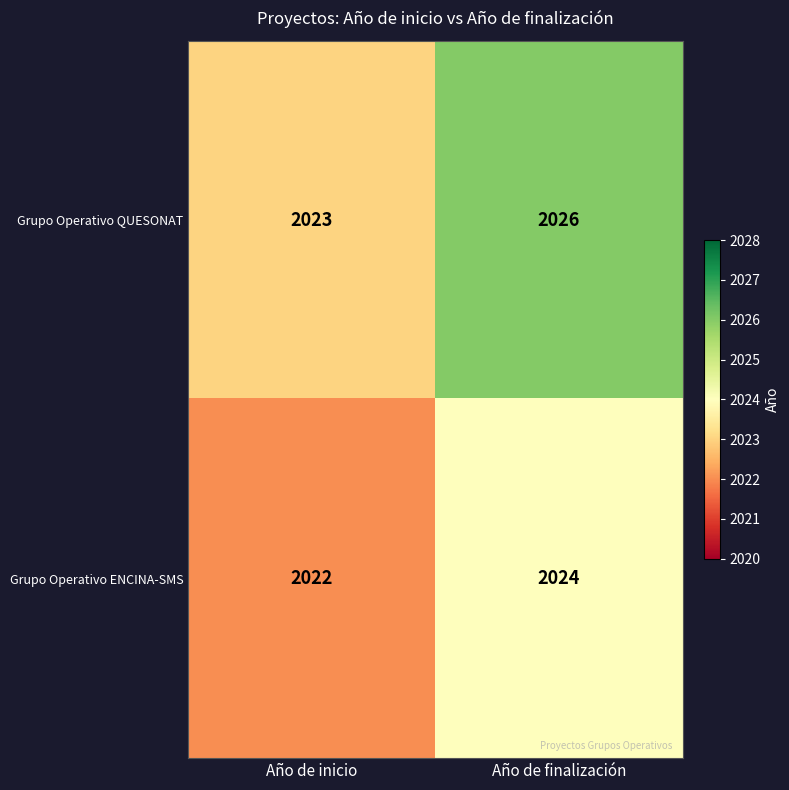

At which category does the chart reach its minimum across all series?

Año de inicio